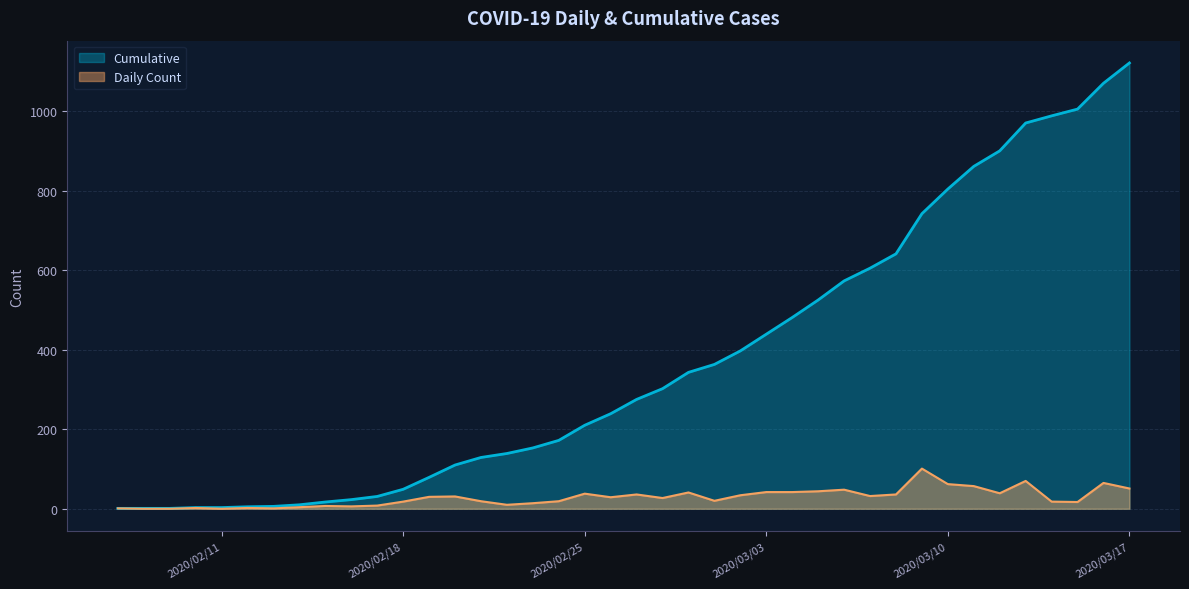

What is the value of the Cumulative point at the 7th from the left?

6